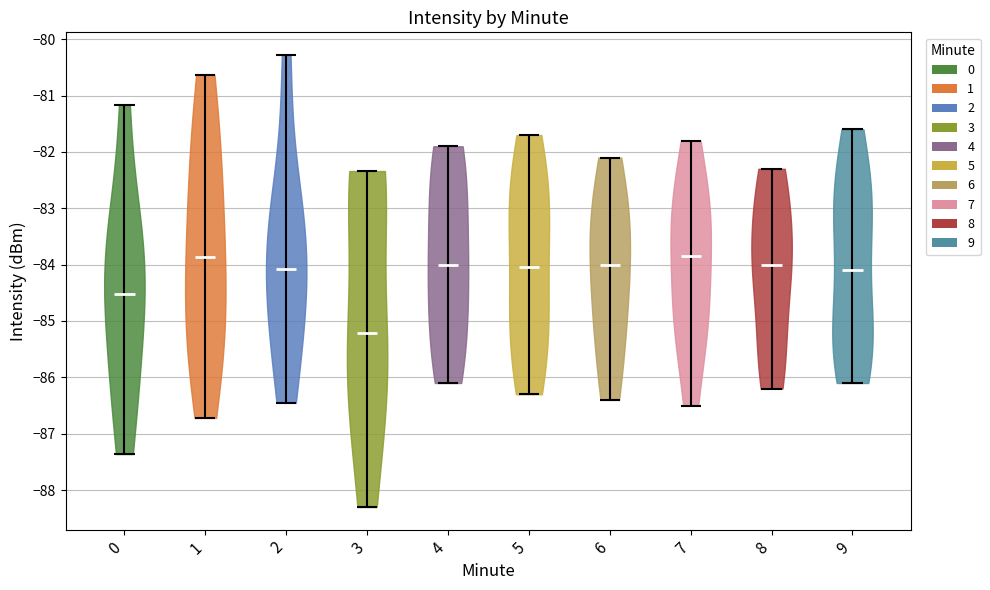

Reading left to right, read every violin against the y-axis: where its median line is, and the lowest and highest points it reaches. The values are not printed on the chart, so give them approximately, as read against the axis.

0: median line -84.5, lowest point -87.4, highest point -81.2
1: median line -83.9, lowest point -86.7, highest point -80.6
2: median line -84.1, lowest point -86.4, highest point -80.3
3: median line -85.2, lowest point -88.3, highest point -82.3
4: median line -84.0, lowest point -86.1, highest point -81.9
5: median line -84.0, lowest point -86.3, highest point -81.7
6: median line -84.0, lowest point -86.4, highest point -82.1
7: median line -83.8, lowest point -86.5, highest point -81.8
8: median line -84.0, lowest point -86.2, highest point -82.3
9: median line -84.1, lowest point -86.1, highest point -81.6